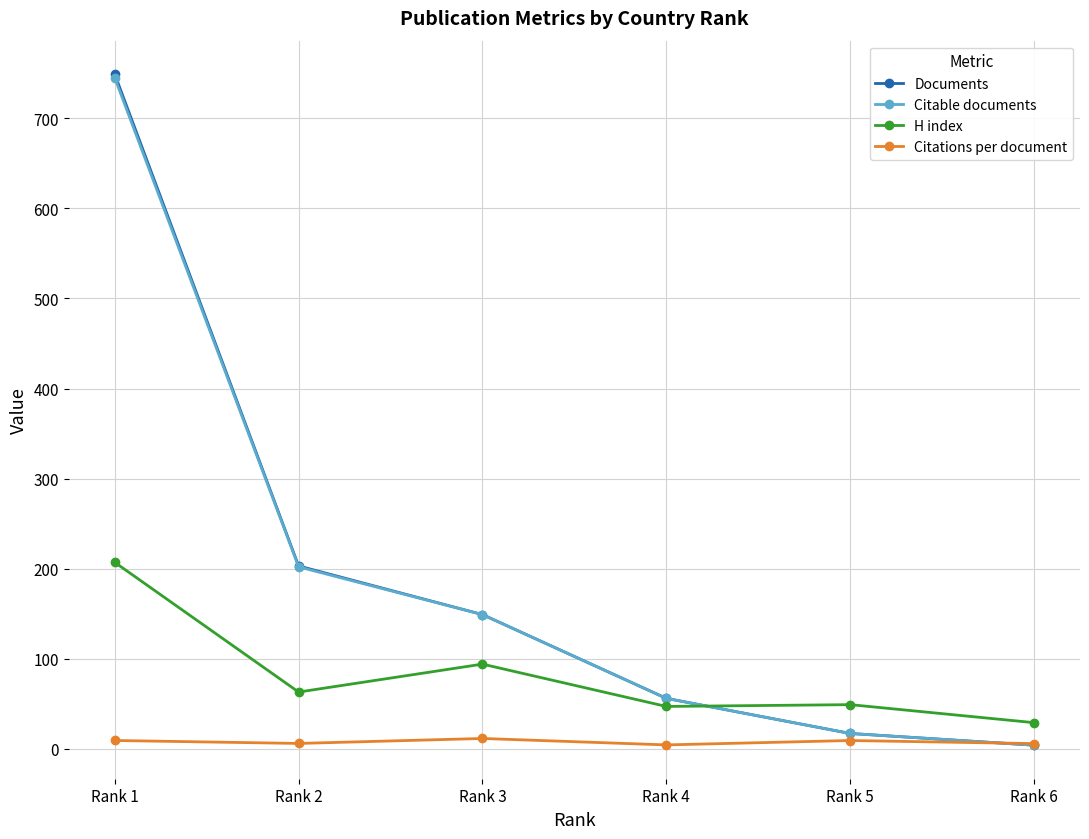

True or false: H index and Citations per document cross at least once.

False